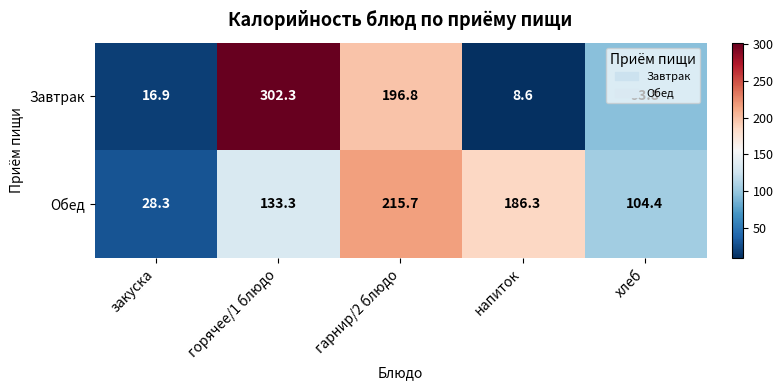

At how many categories does at least one series exceed 25?

5